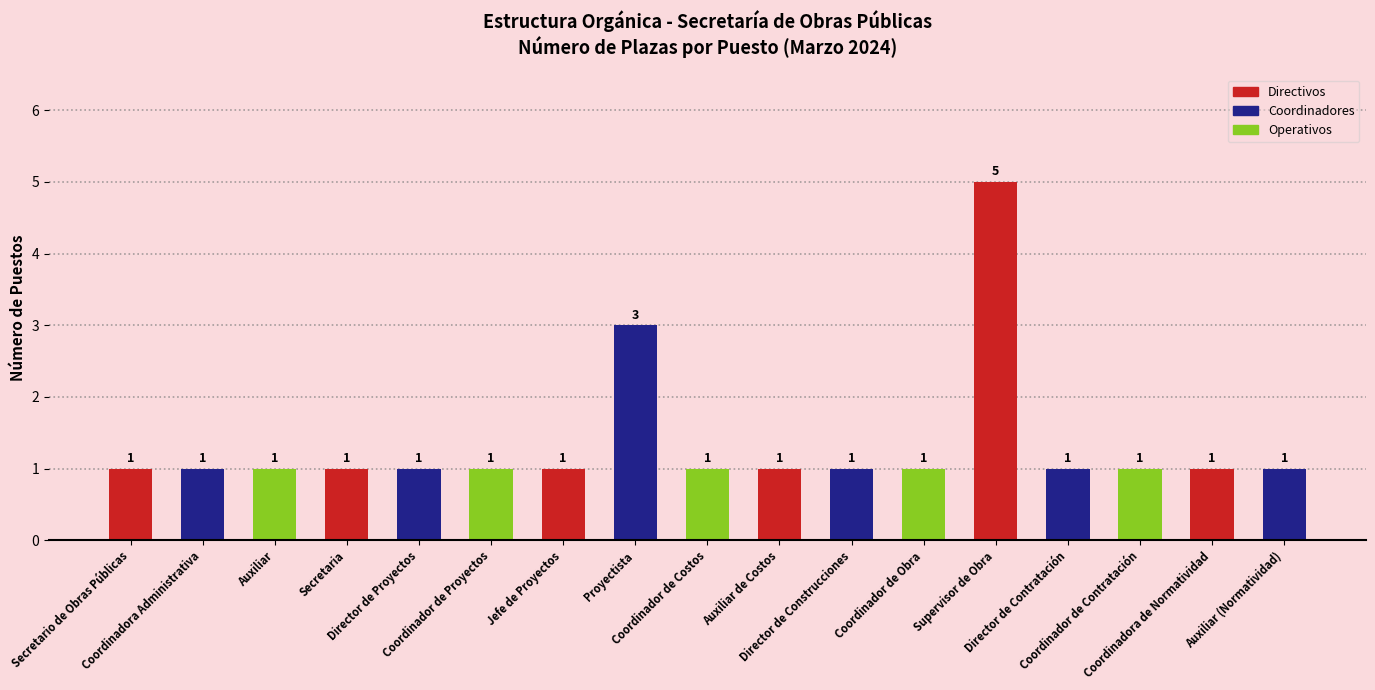

What is the difference between the maximum and minimum values?

4